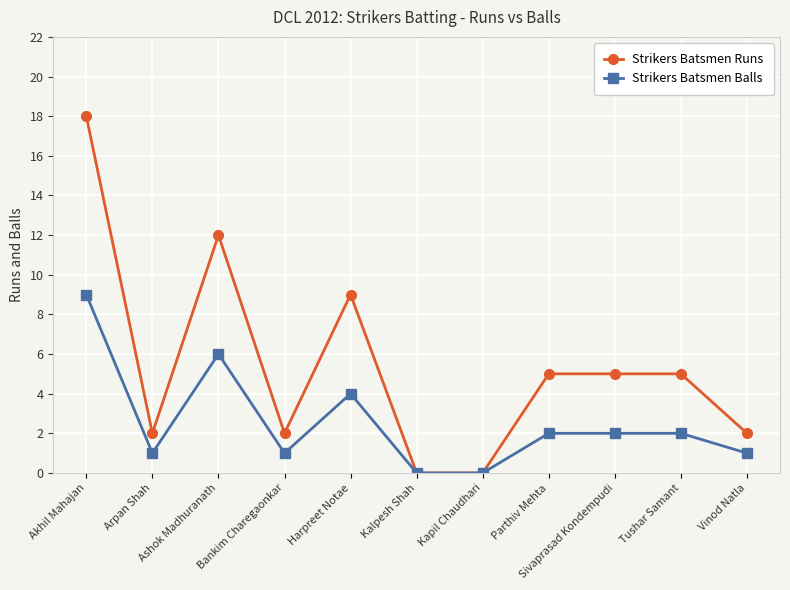

At how many categories does at least one series exceed 4?

6